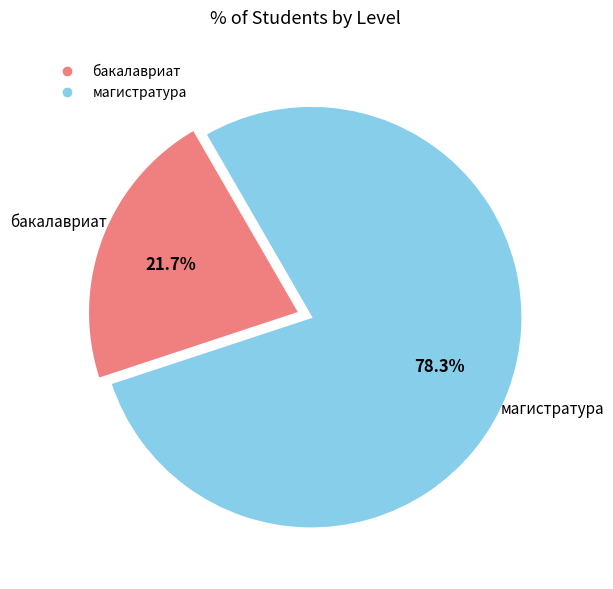

What percentage is the бакалавриат slice, to the nearest percent?

22%